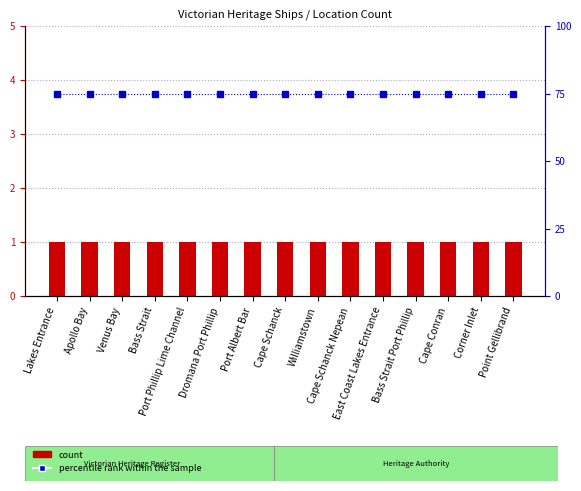

The count series shows 1 at Cape Schanck Nepean. True or false?

True